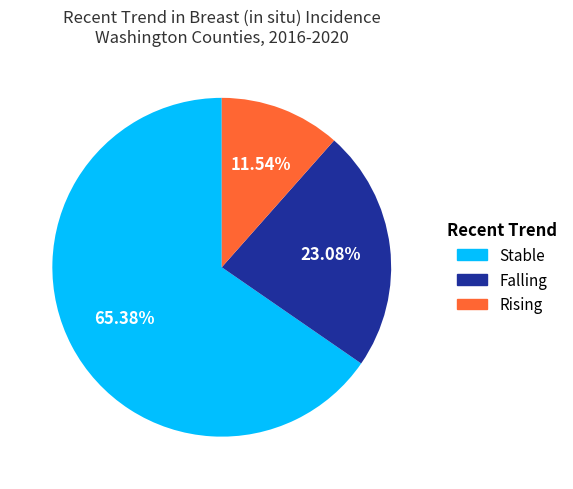

Does any single category account for the majority?

Yes